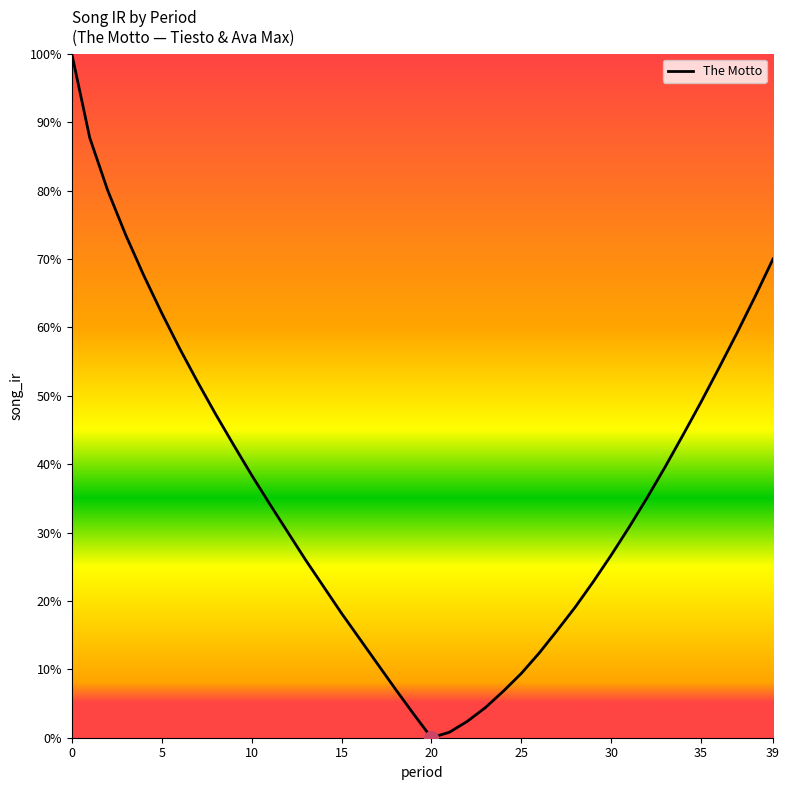

At which label is the value closest to 0?

20